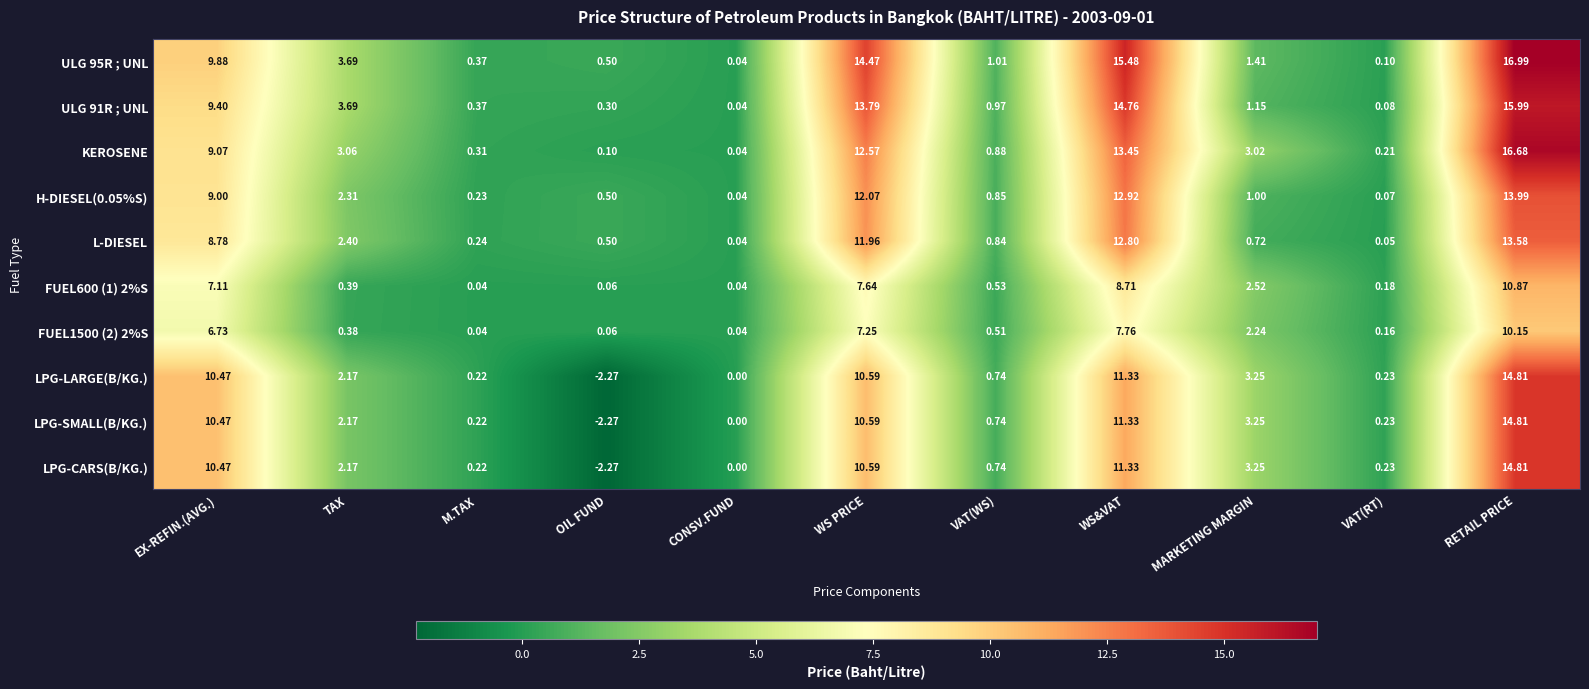

Where does the ULG 91R ; UNL series first go above 1?

EX-REFIN.(AVG.)